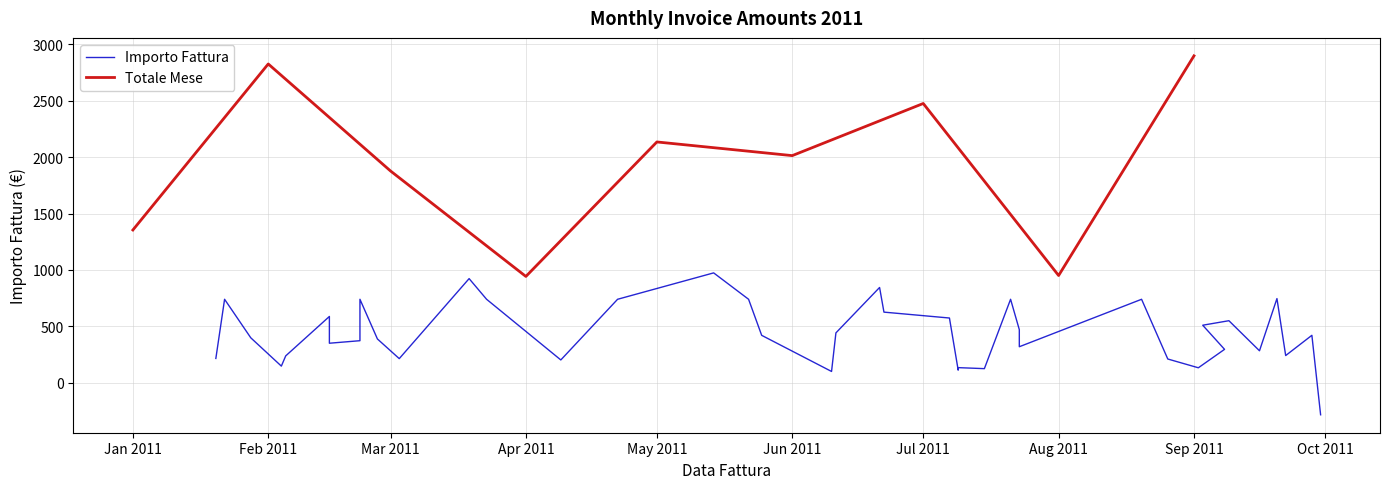

Rank the categories by value from lowest to highest.

2011-09-30, 2011-06-10, 2011-07-09, 2011-07-15, 2011-09-02, 2011-07-09, 2011-02-04, 2011-04-09, 2011-08-26, 2011-03-03, 2011-01-20, 2011-02-05, 2011-09-22, 2011-09-16, 2011-09-08, 2011-07-23, 2011-02-15, 2011-02-22, 2011-02-26, 2011-01-28, 2011-05-25, 2011-09-28, 2011-06-11, 2011-07-23, 2011-09-03, 2011-09-09, 2011-07-07, 2011-02-15, 2011-06-22, 2011-01-22, 2011-02-22, 2011-03-23, 2011-04-22, 2011-05-22, 2011-07-21, 2011-08-20, 2011-09-20, 2011-06-21, 2011-03-19, 2011-05-14